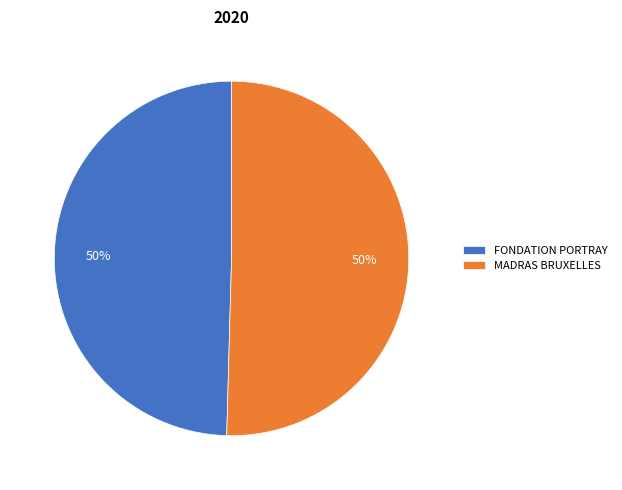

Is it true that FONDATION PORTRAY is 50% of the pie?

True